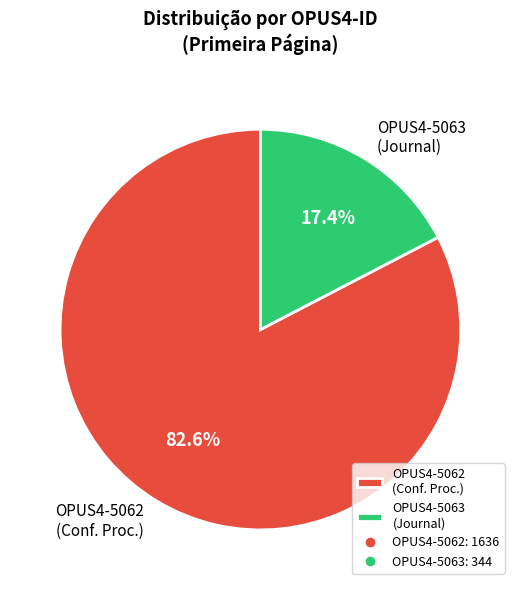

The OPUS4-5063 slice represents 17% of the pie. True or false?

True